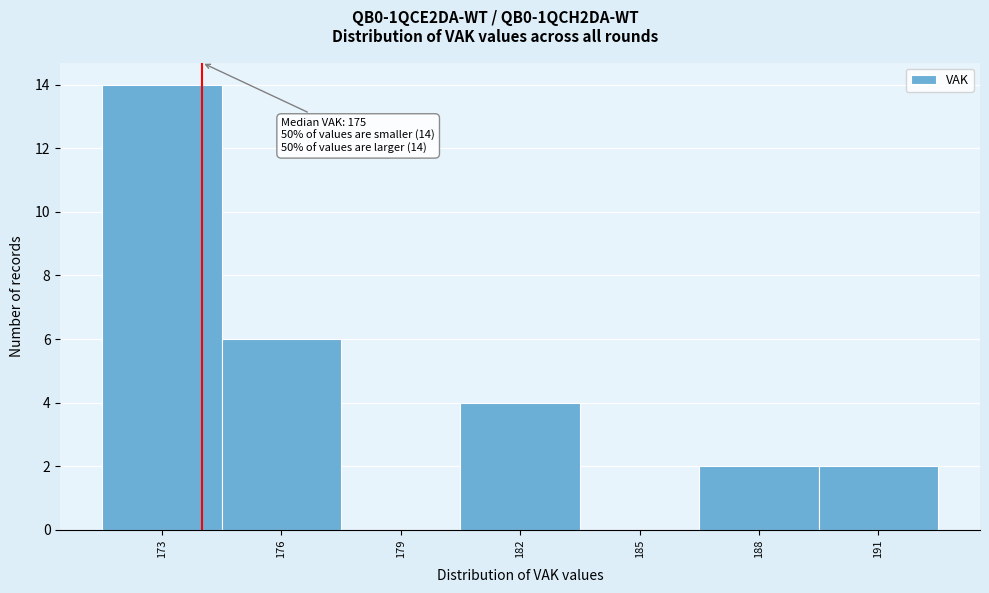

Reading left to right, what are all the values shown in this chart?

173=14	176=6	179=0	182=4	185=0	188=2	191=2